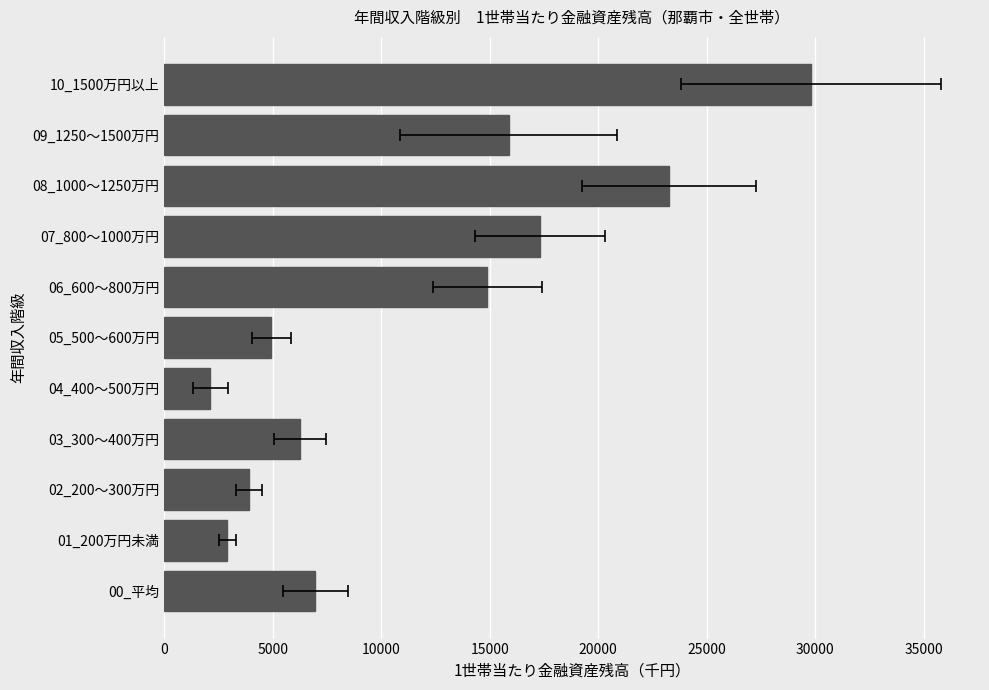

Are the bars grouped side by side (vs. stacked)?

No